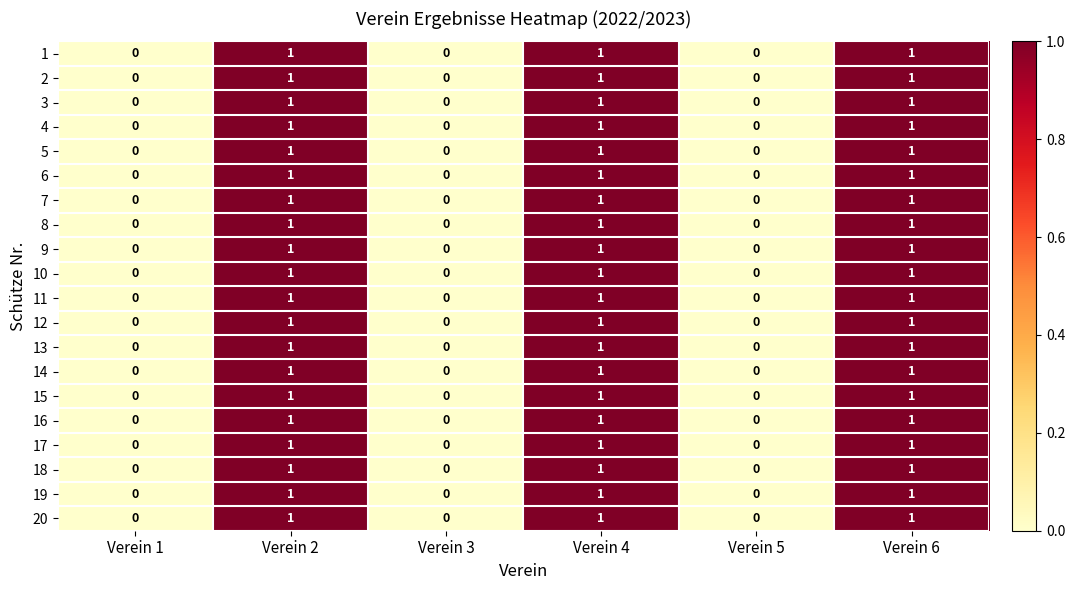

How many data points does each series have?

6